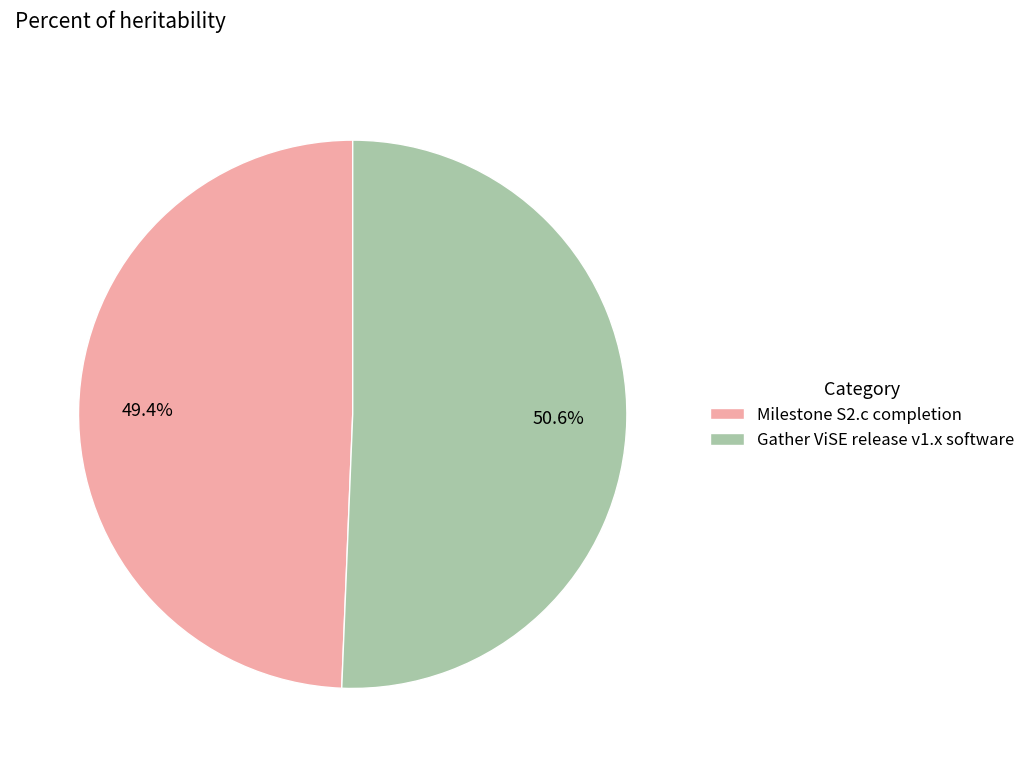

What percentage is the Gather ViSE release v1.x software slice, to the nearest percent?

51%